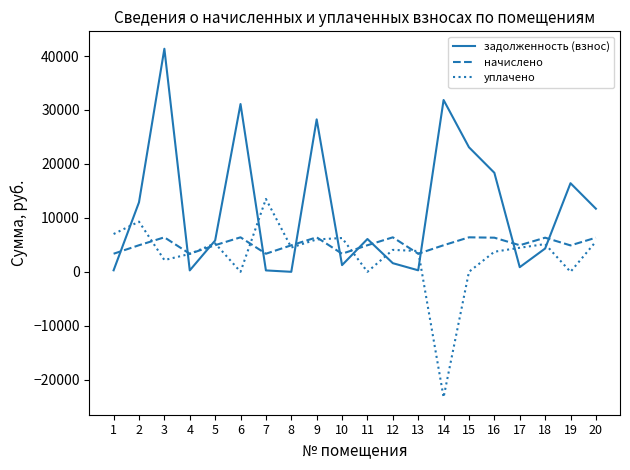

What is the highest value of the начислено series?

6393.6